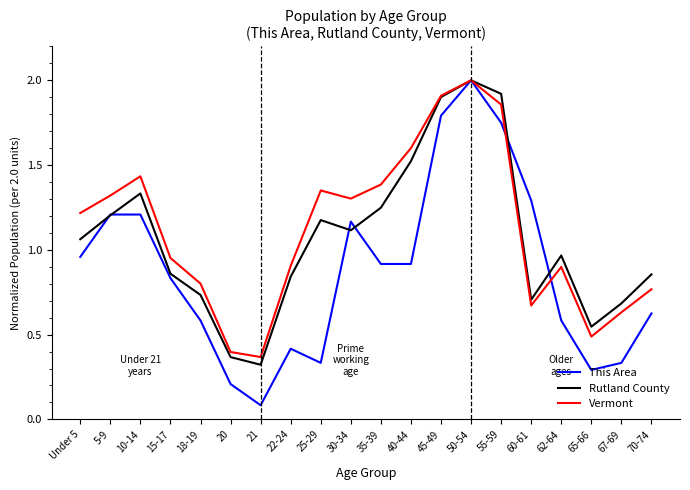

What position from the left is 55-59?

15